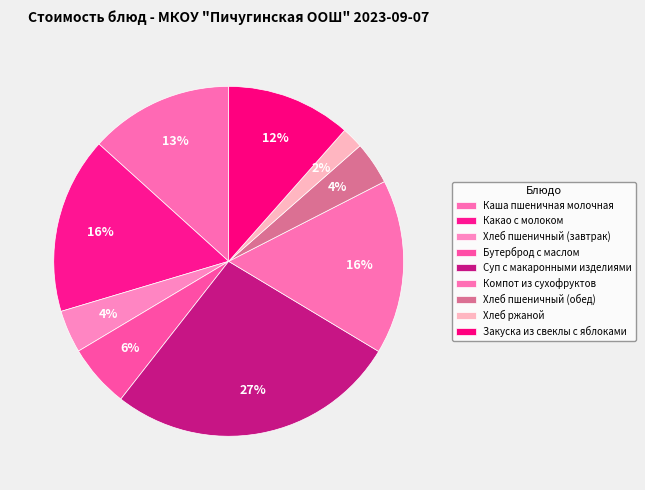

How many segments does this pie chart have?

9